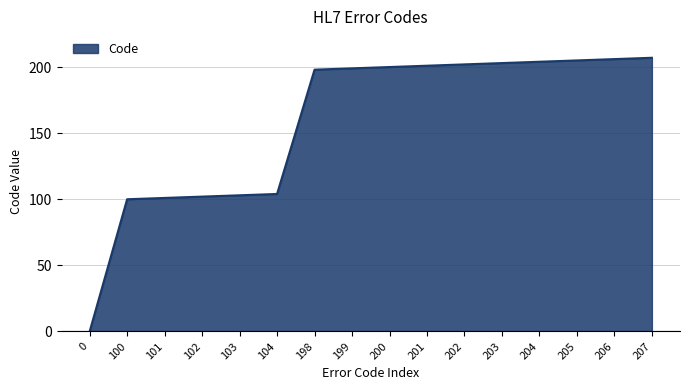

What is the change in value from 0 to 202?

+202